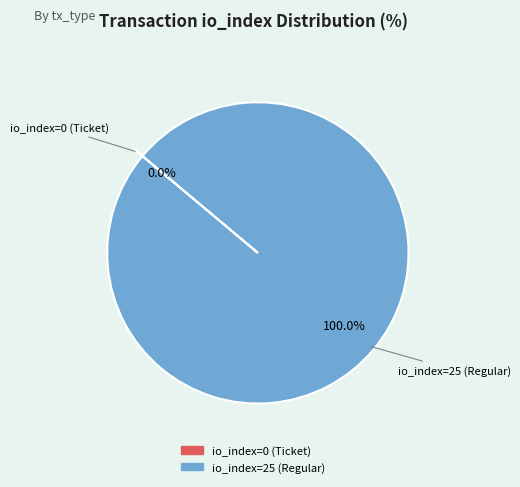

True or false: io_index=25 (Regular) accounts for 87% of the total.

False